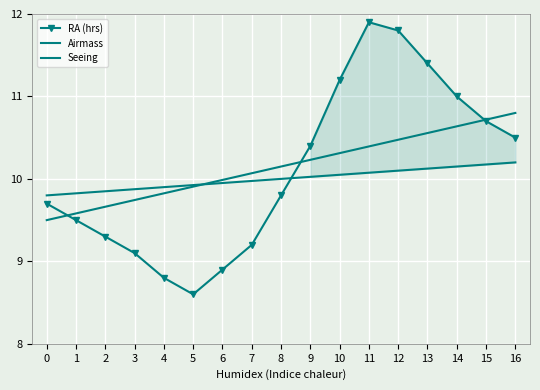

What are all the series names shown in the legend?

RA (hrs), Airmass, Seeing